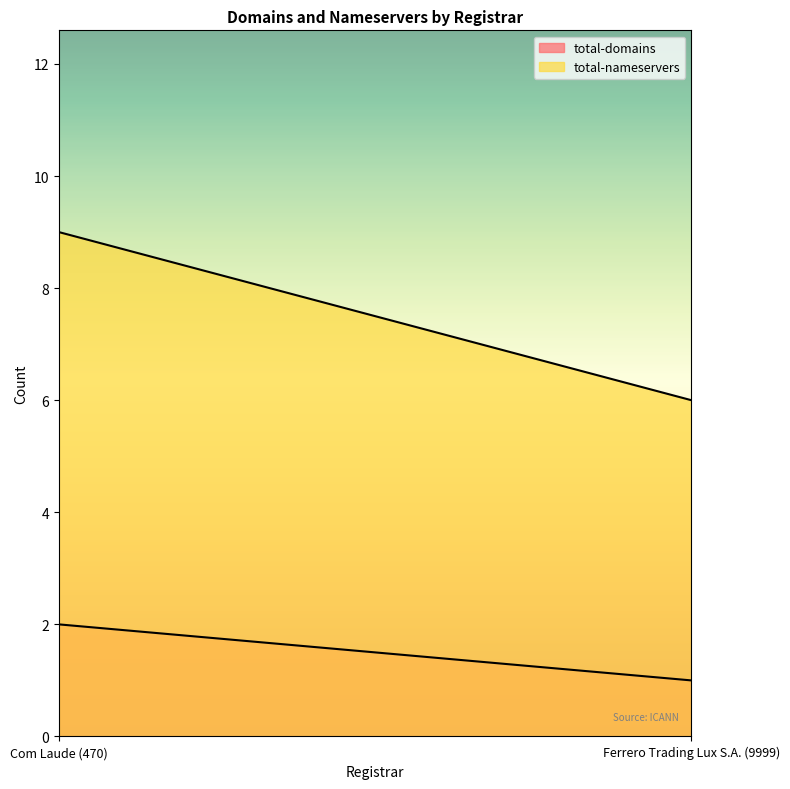

Where is total-domains nearest to the value 1?

Ferrero Trading Lux S.A. (9999)